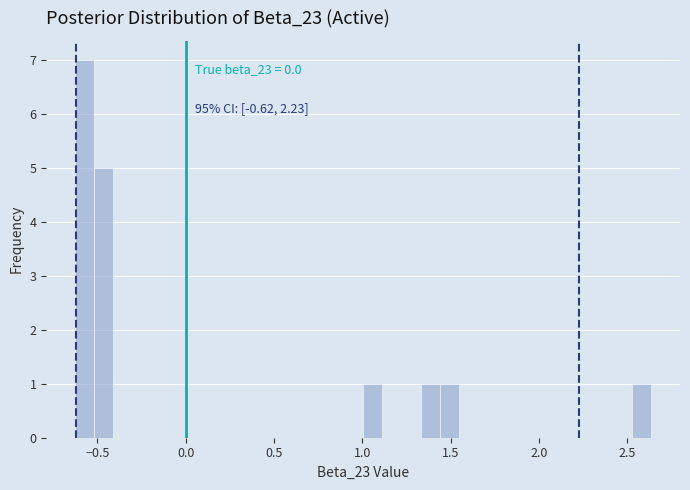

Read against the x-axis, roughly where is the centre of the tallest bar?

-0.55